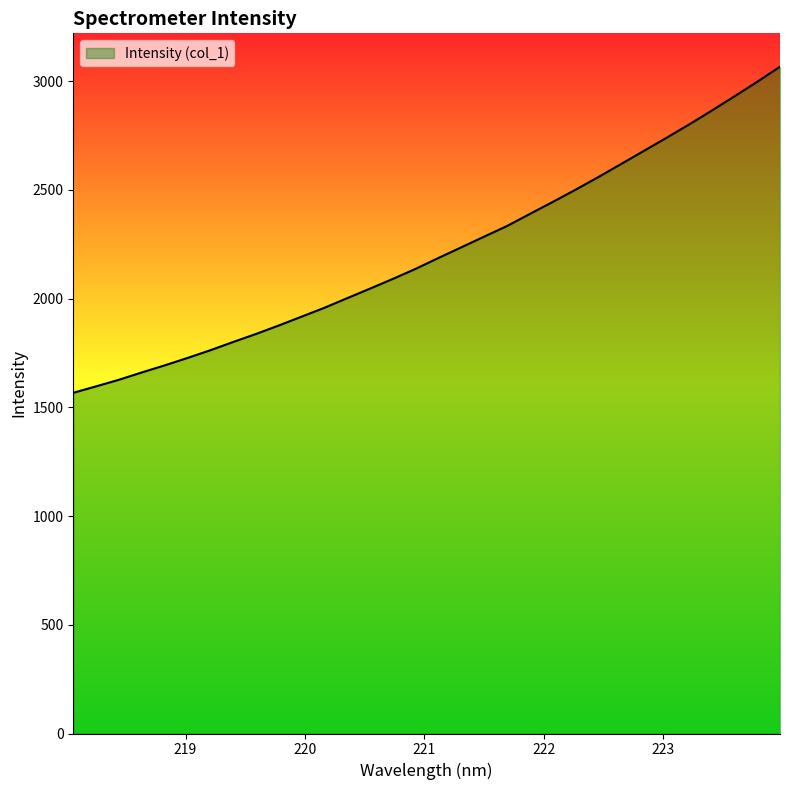

What is the difference between the second highest and minimum values?

1430.2